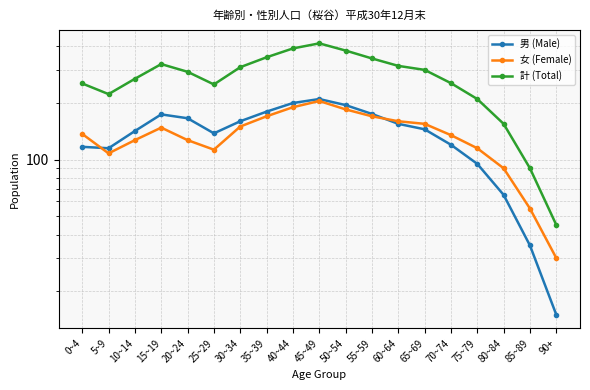

True or false: 女 (Female) has a value of 190 at 5~9.

False